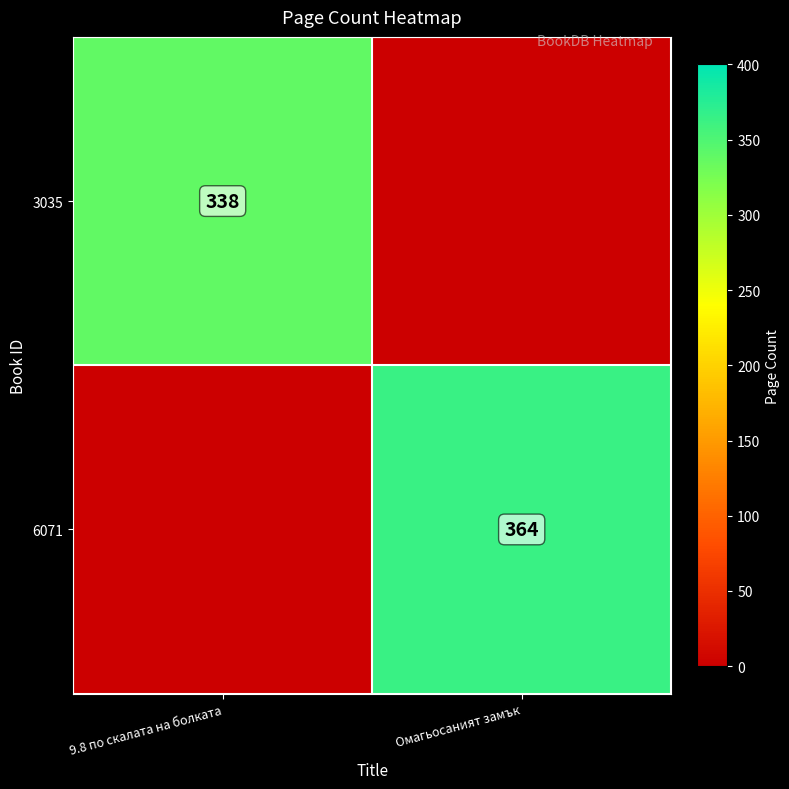

What is the difference between the highest and lowest values at 9.8 по скалата на болката?

338